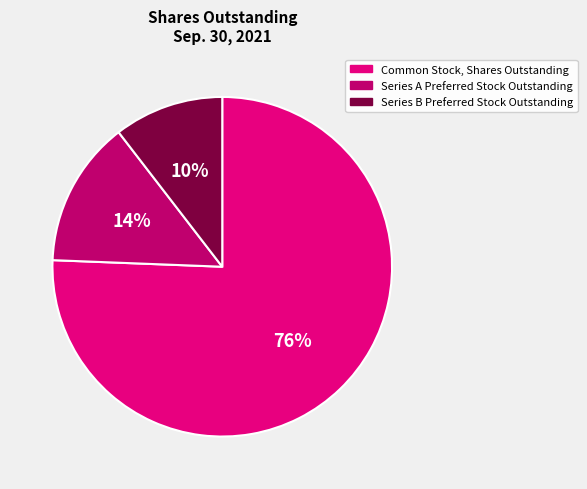

Count the number of slices in the pie.

3